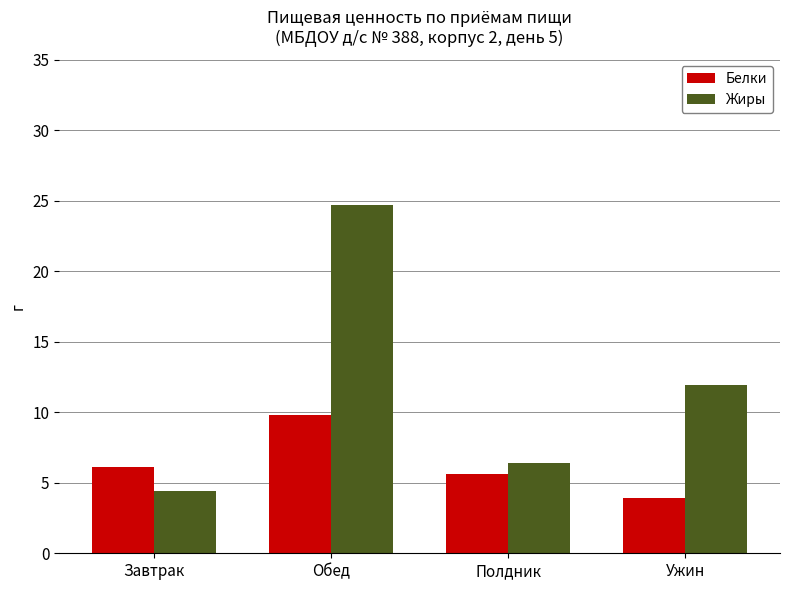

What is the label of the 4th bar from the left?

Ужин